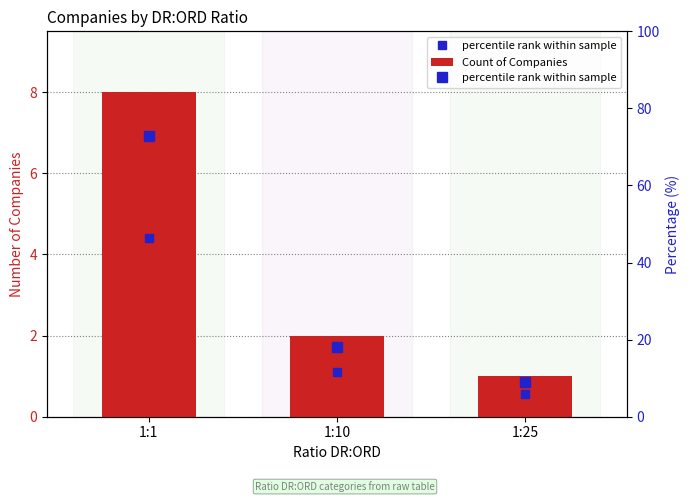

What is the approximate value of percentile rank within sample at 1:1?

72.7